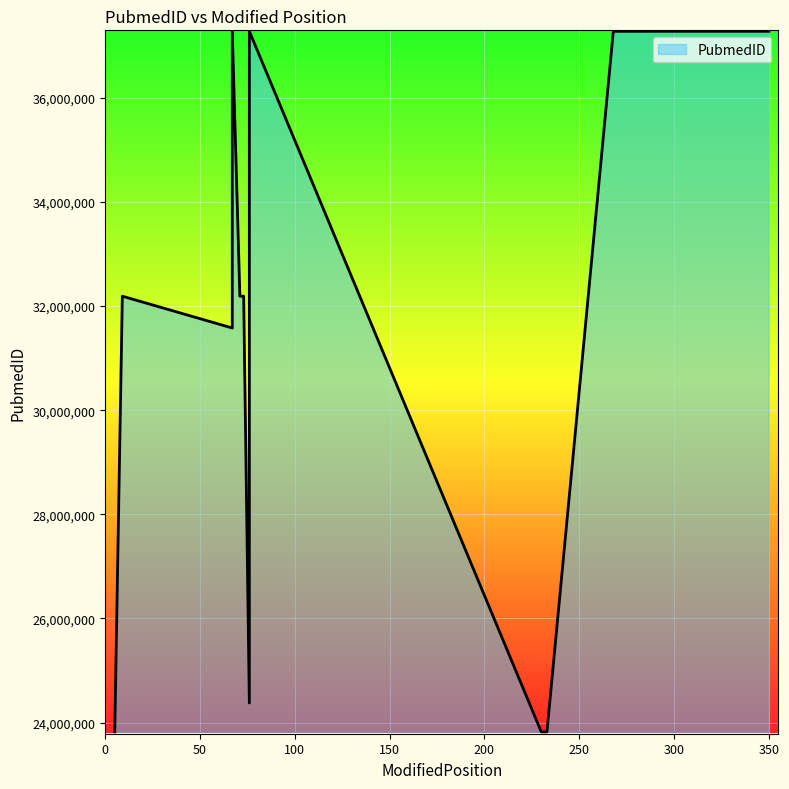

What is the smallest value displayed?

23820729